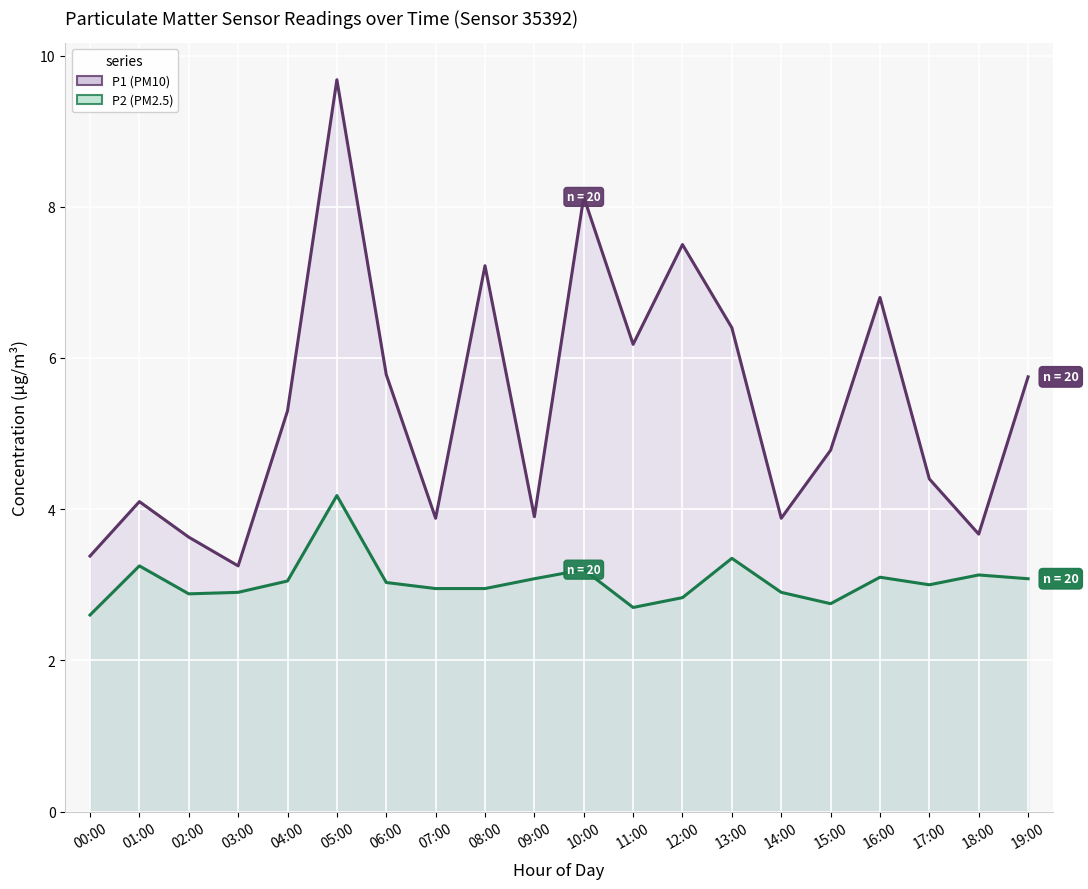

Reading right to left, list all the values displayed in this chart.

P1 (PM10): 5.8	3.7	4.4	6.8	4.8	3.9	6.4	7.5	6.2	8.1	3.9	7.2	3.9	5.8	9.7	5.3	3.2	3.6	4.1	3.4
P2 (PM2.5): 3.1	3.1	3.0	3.1	2.8	2.9	3.4	2.8	2.7	3.2	3.1	3.0	3.0	3.0	4.2	3.0	2.9	2.9	3.2	2.6